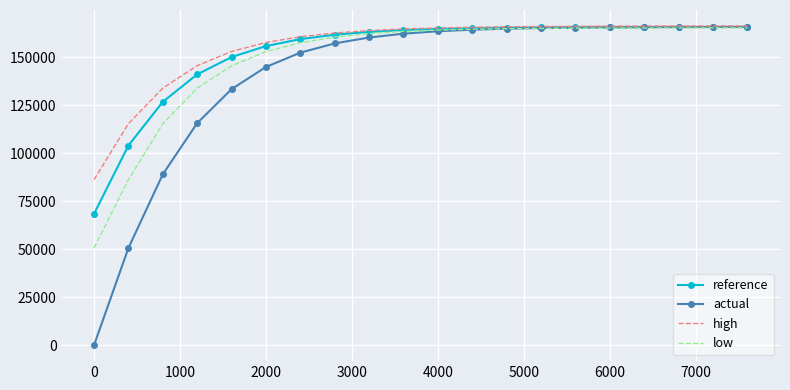

What is the greatest value displayed?

166236.5